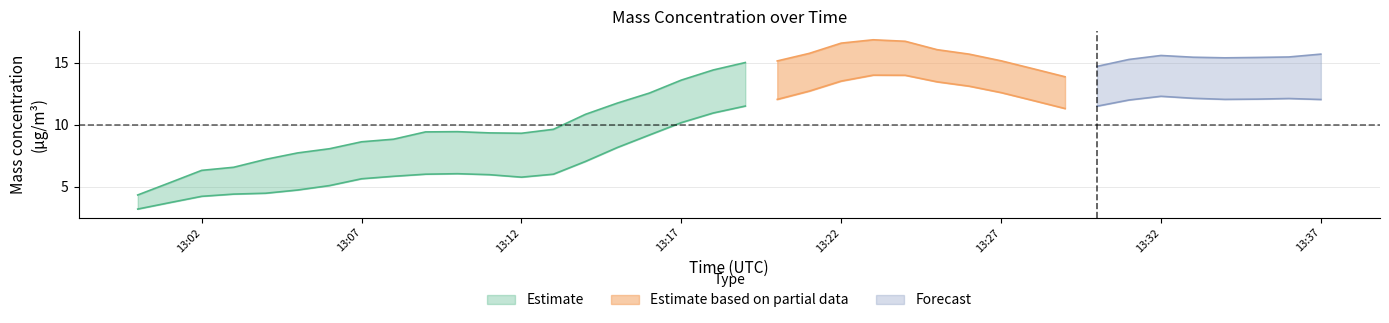

How many data points does each series have?

38